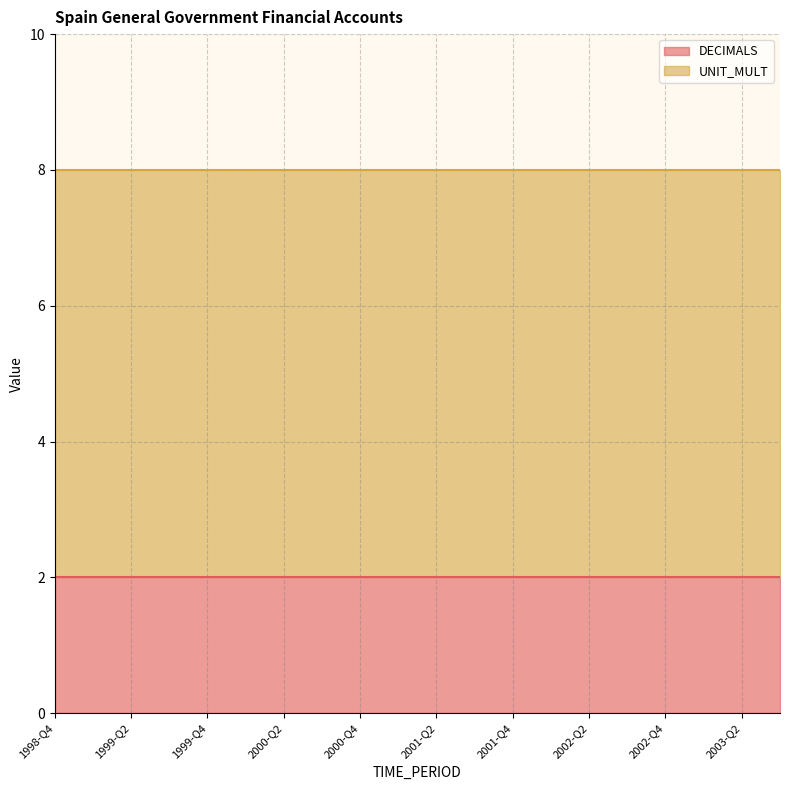

What is the greatest value displayed?

6